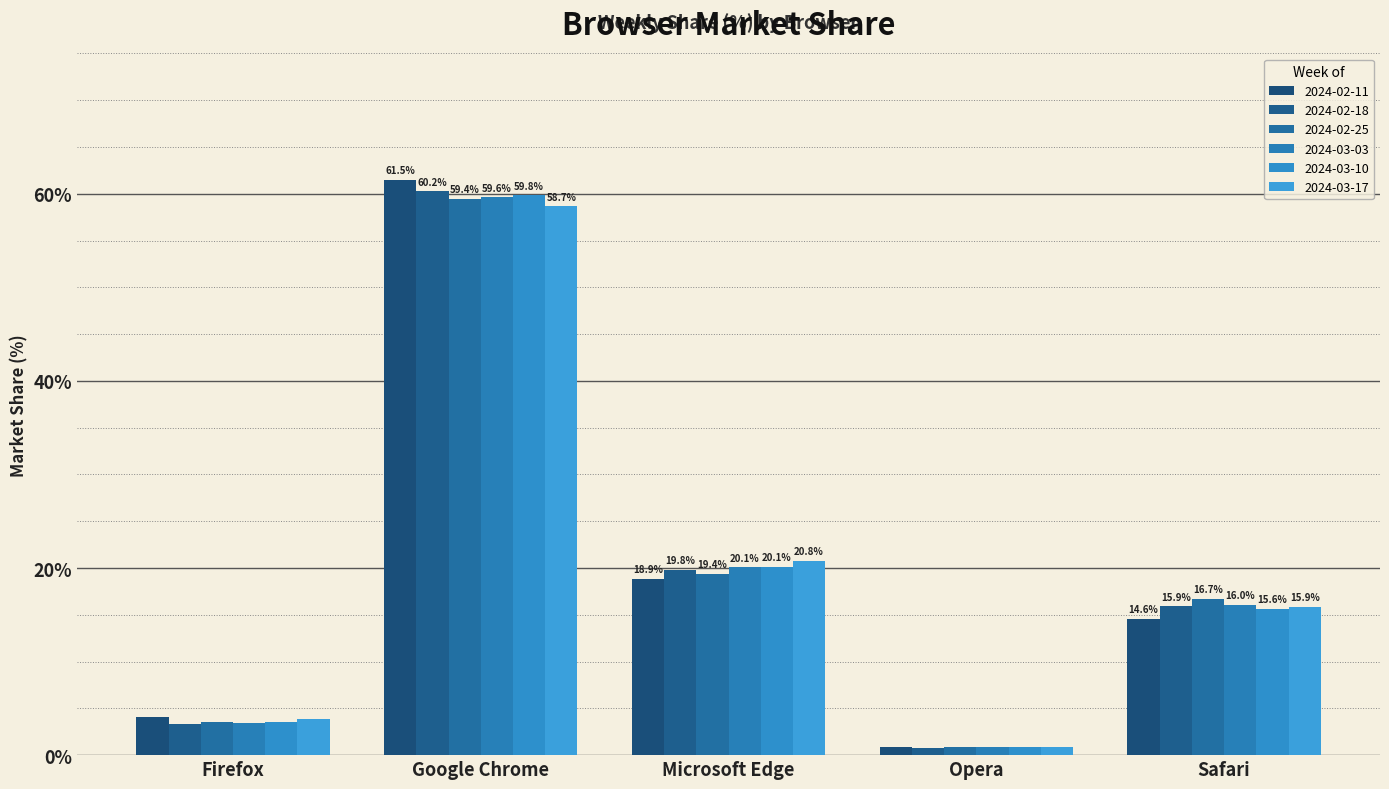

The 2024-02-11 series shows 14.6 at Safari. True or false?

True